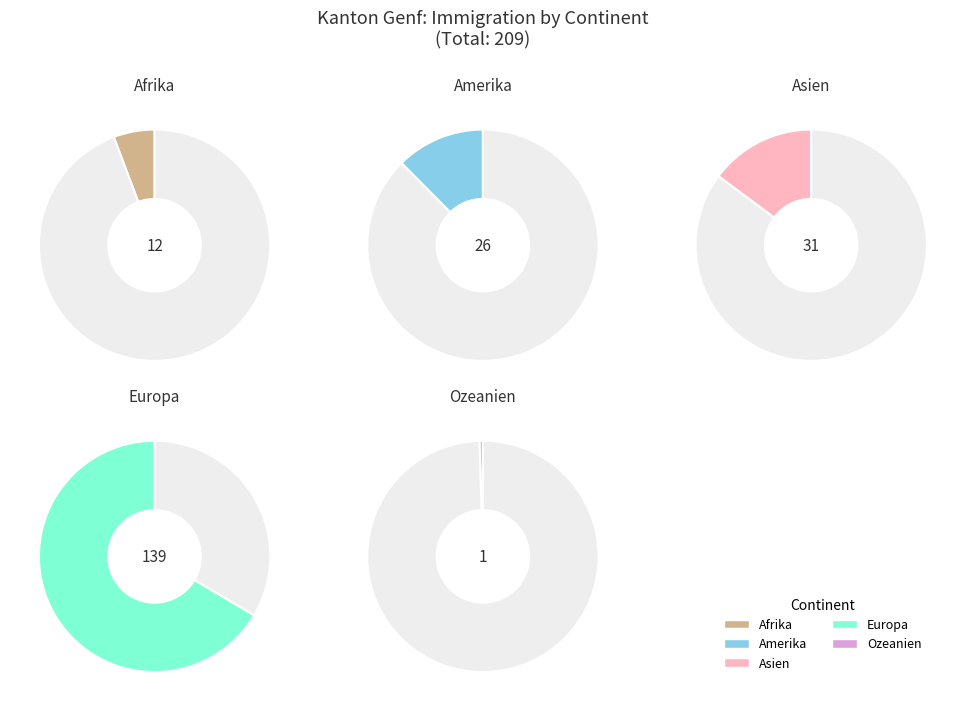

True or false: Ozeanien accounts for 0% of the total.

True